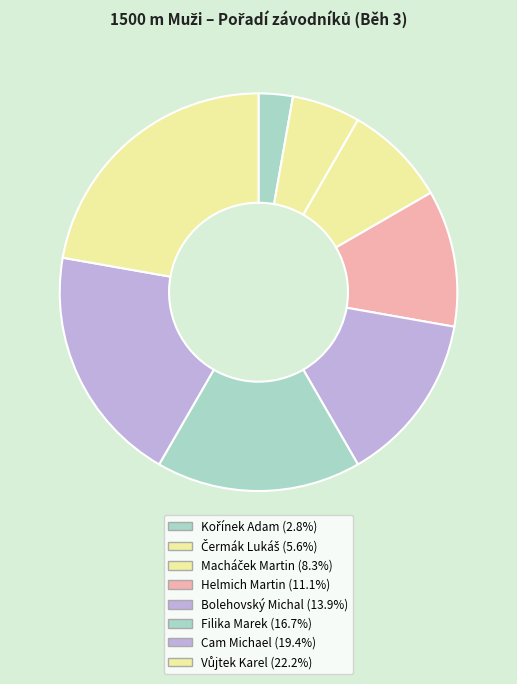

How many segments does this pie chart have?

8